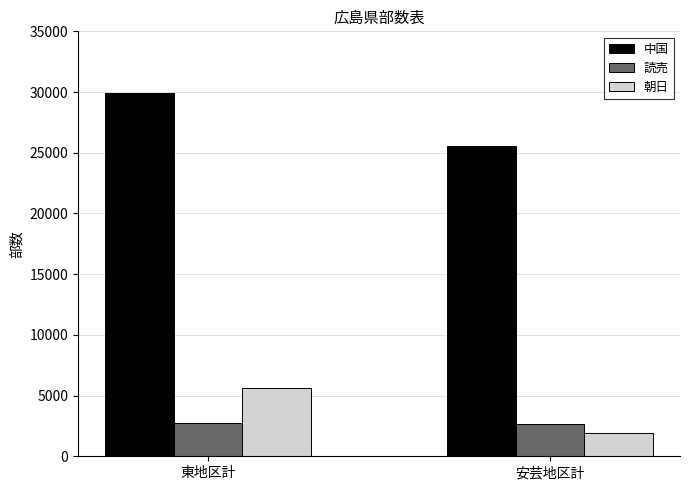

Are the bars grouped side by side (vs. stacked)?

Yes